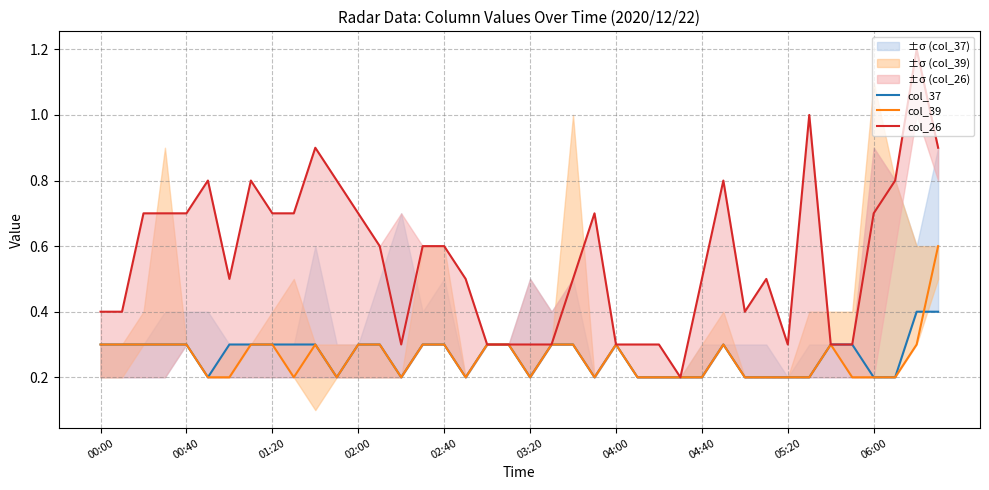

List the series in order of their peak value, lowest first.

col_37, col_39, col_26